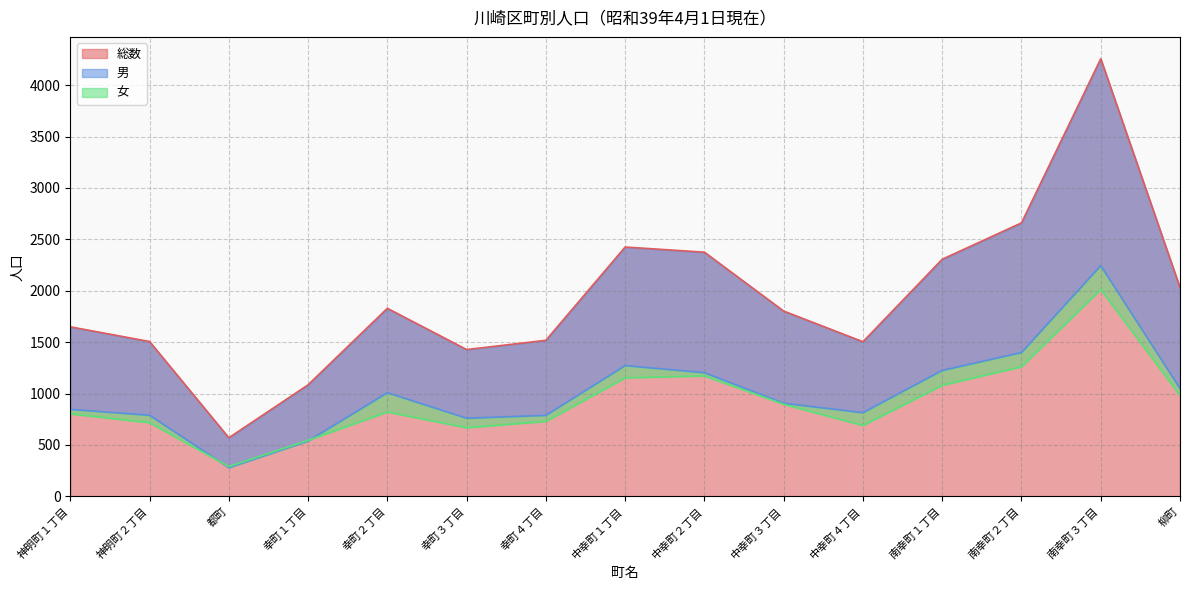

Which category has the lowest value across all series?

都町